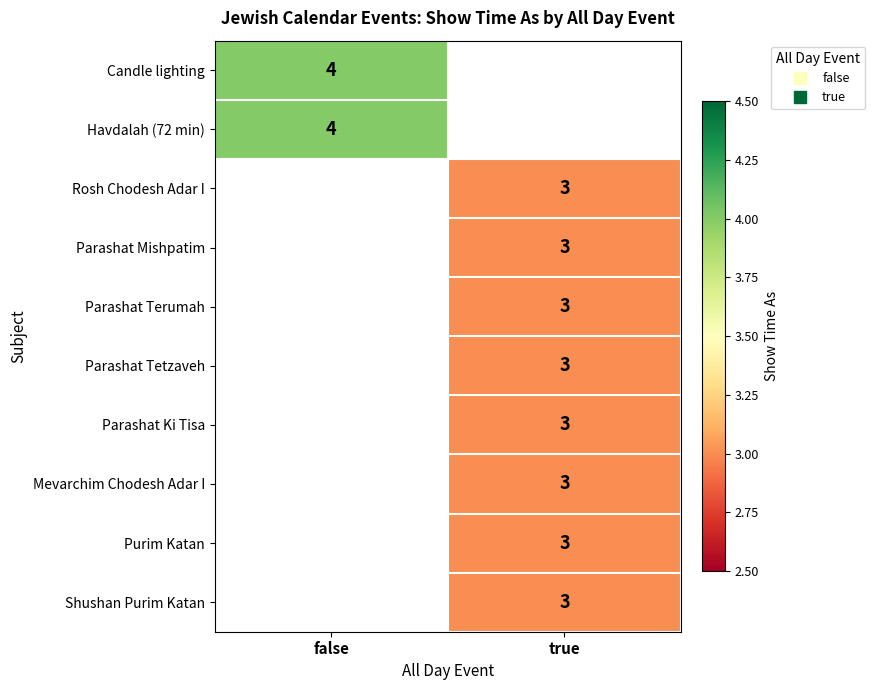

How many categories are shown in the chart?

2